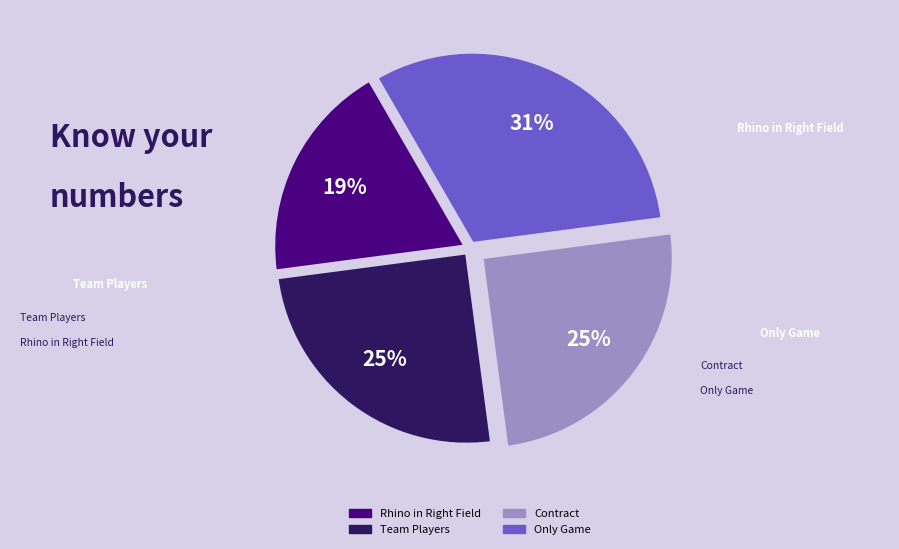

Combined, do Only Game and Contract account for over 50%?

Yes